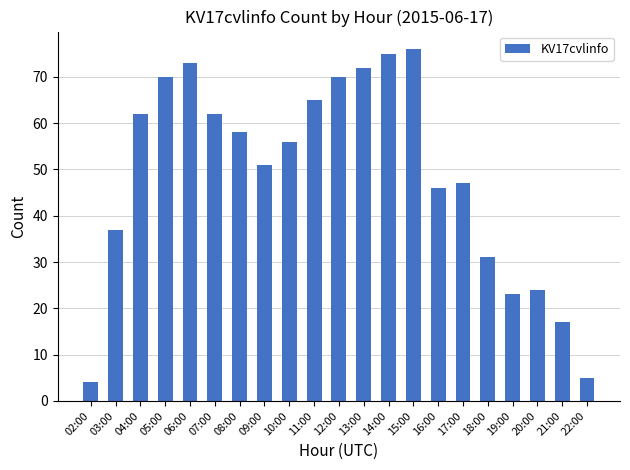

Where does the data first go above 56?

04:00